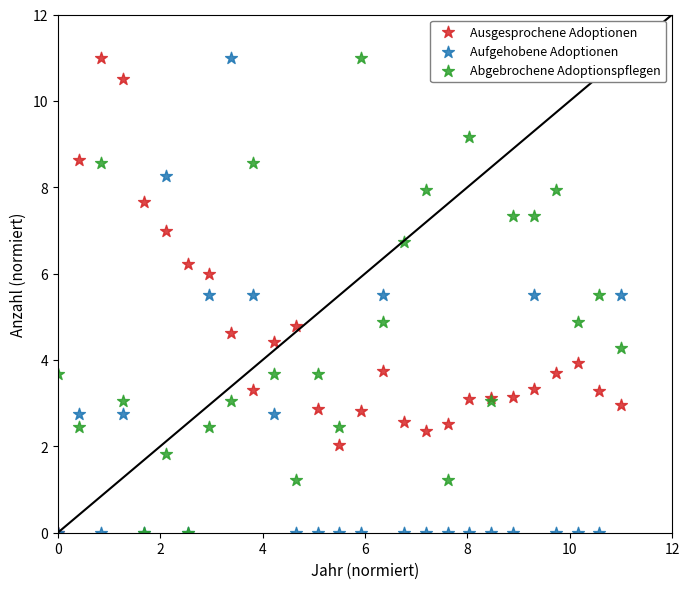

What are all the series names shown in the legend?

Ausgesprochene Adoptionen, Aufgehobene Adoptionen, Abgebrochene Adoptionspflegen